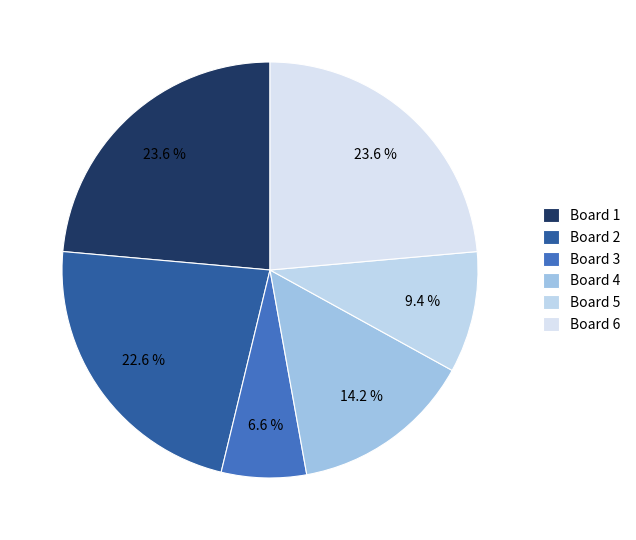

How much of the chart is everything except Board 1?

76.4%